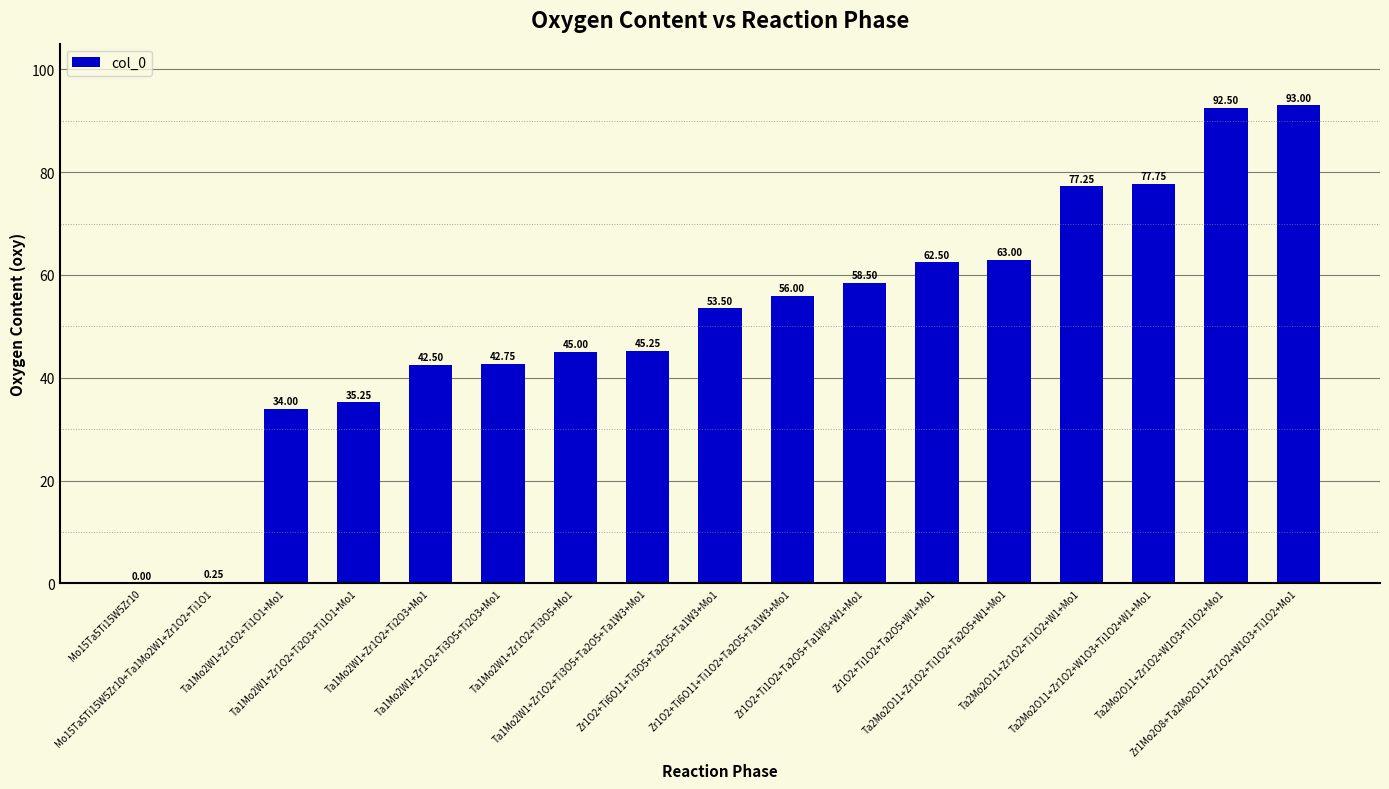

What is the average value?

51.7